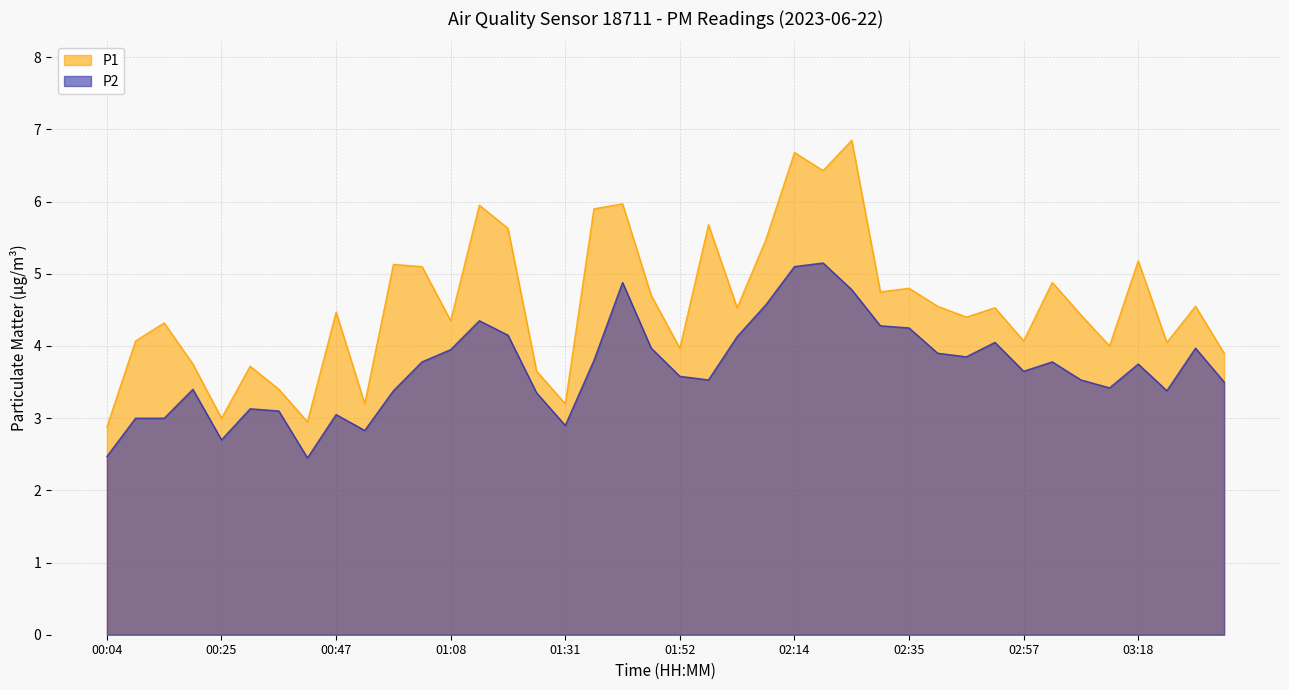

The value of P1 at 03:00 is 4.9. True or false?

True